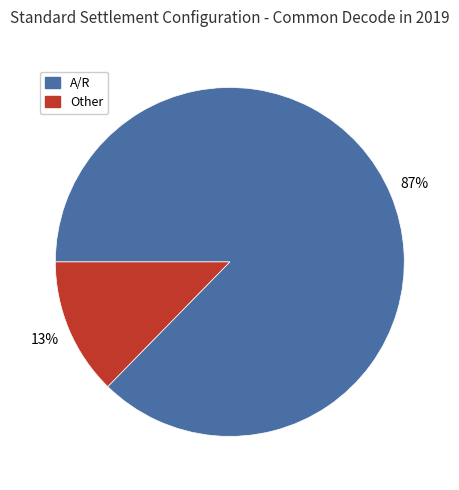

How many slices are in this pie chart?

2